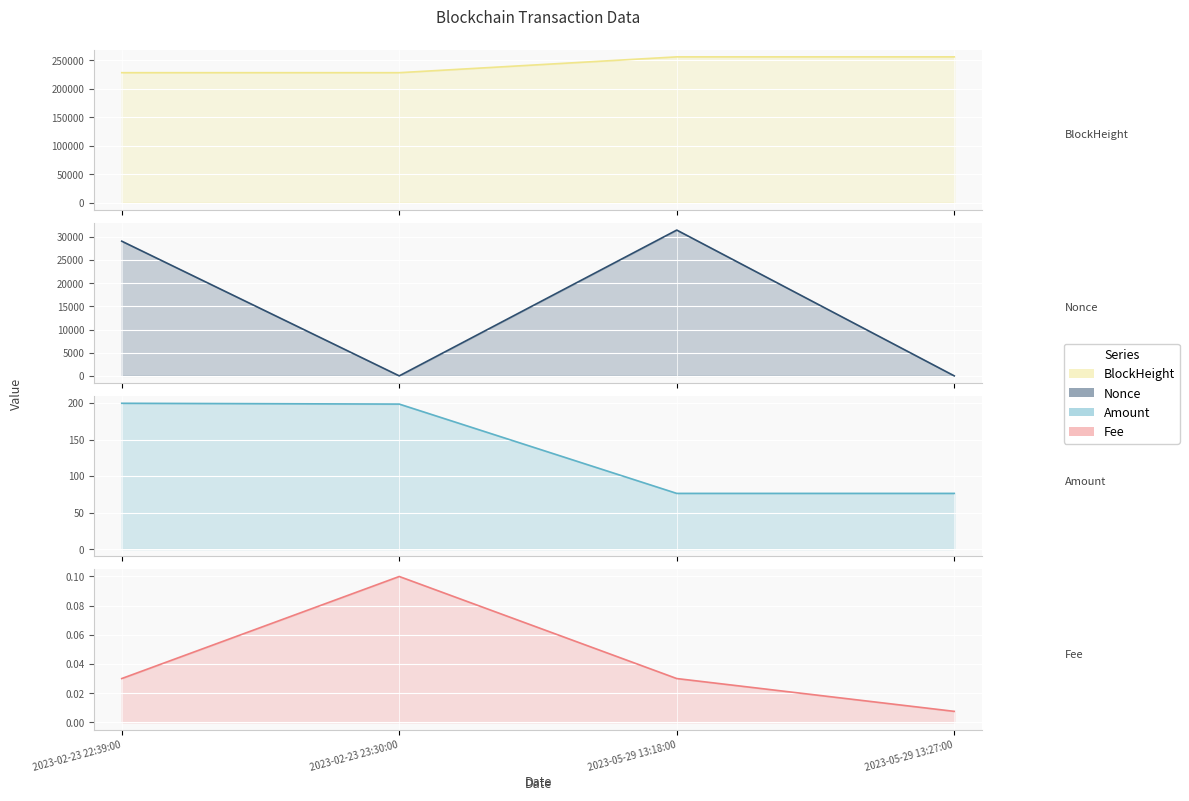

Reading left to right, what are all the values shown in this chart?

BlockHeight: 228112.0	228120.0	255879.0	255882.0
Nonce: 29051.0	0.0	31448.0	1.0
Amount: 199.7	198.6	76.3	76.3
Fee: 0.0	0.1	0.0	0.0